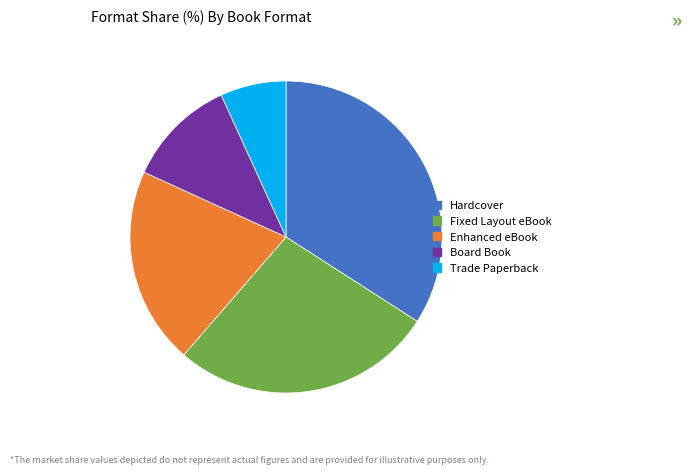

Rank the categories by value from lowest to highest.

Trade Paperback, Board Book, Enhanced eBook, Fixed Layout eBook, Hardcover